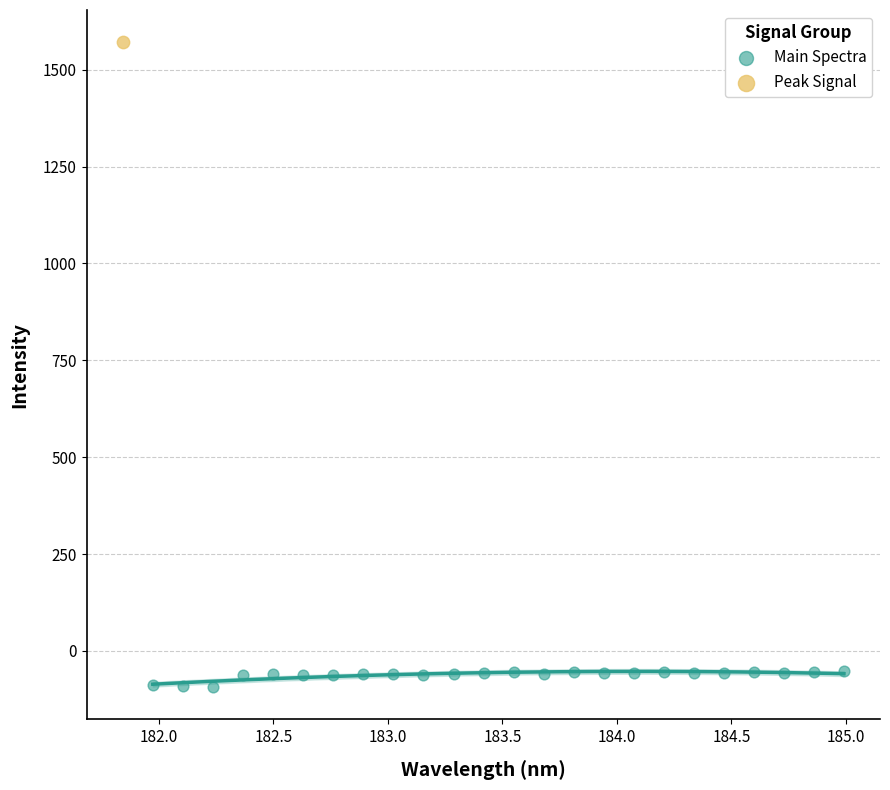

What are all the series names shown in the legend?

Main Spectra, Peak Signal